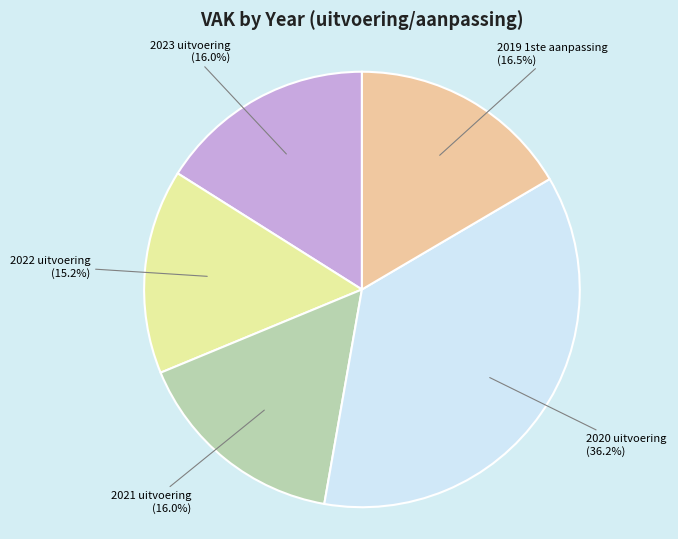

Does any single category account for the majority?

No